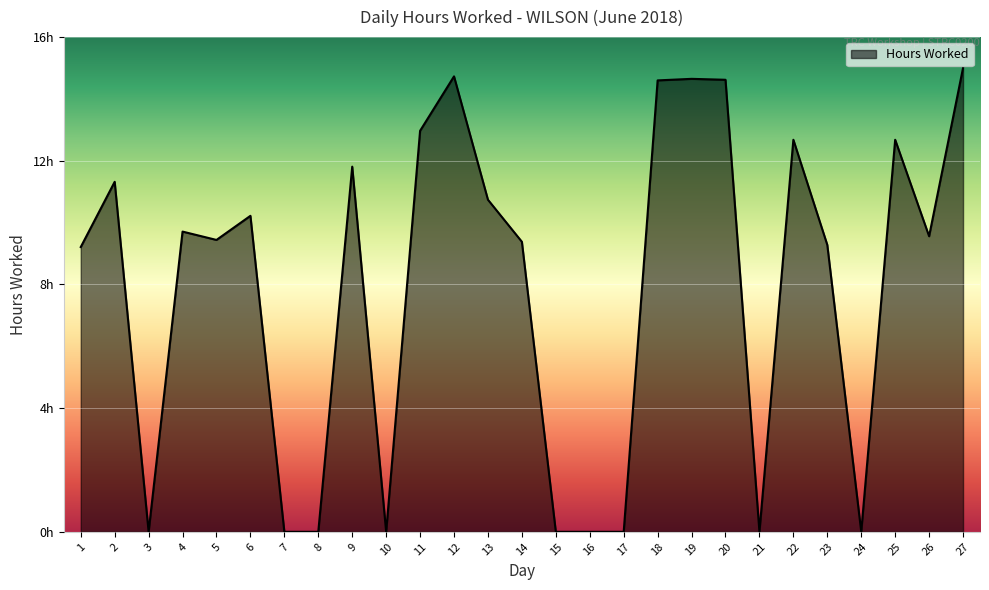

What is the difference between the values at 24 and 23?

9.3